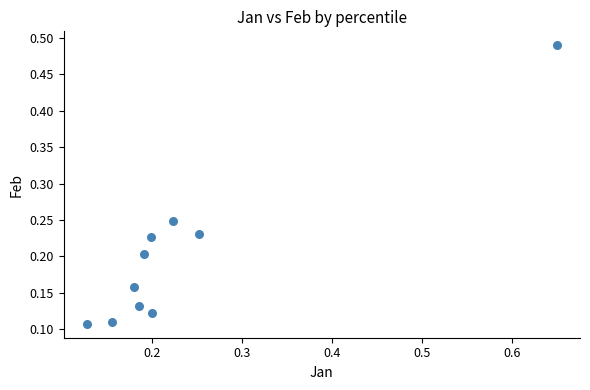

What is the range of Y values (max minus min)?

0.4